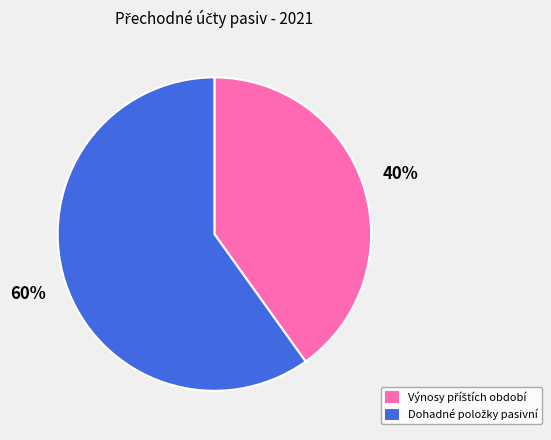

Is there any slice that represents more than half of the pie?

Yes